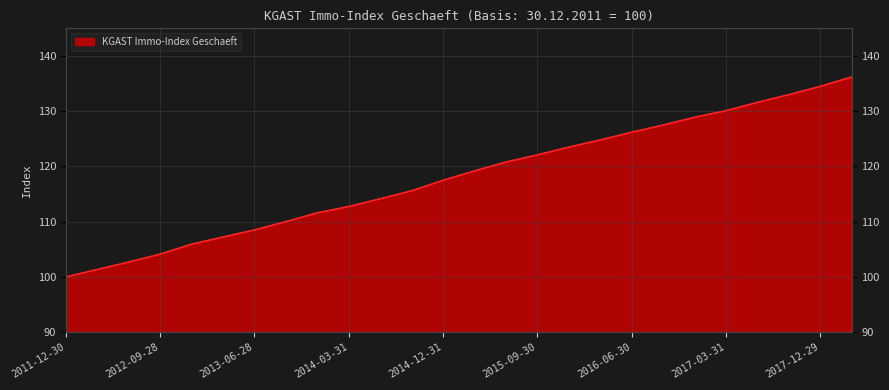

How many categories are shown in the chart?

26